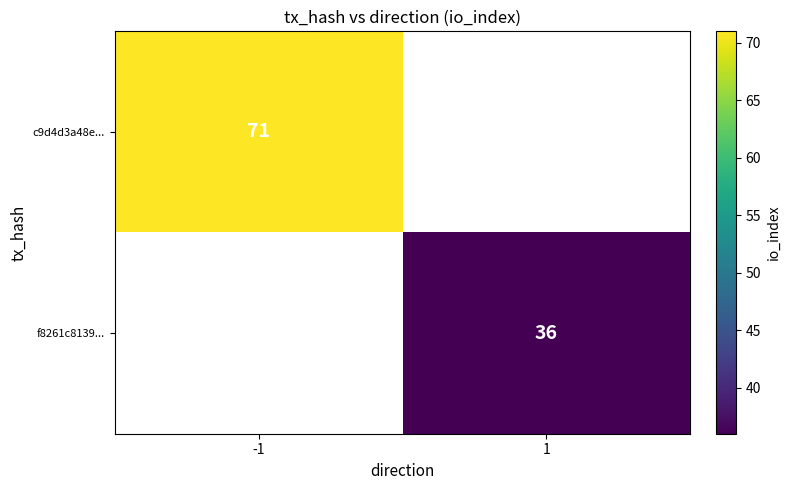

Is it true that f8261c8139... equals 50 at 1?

False